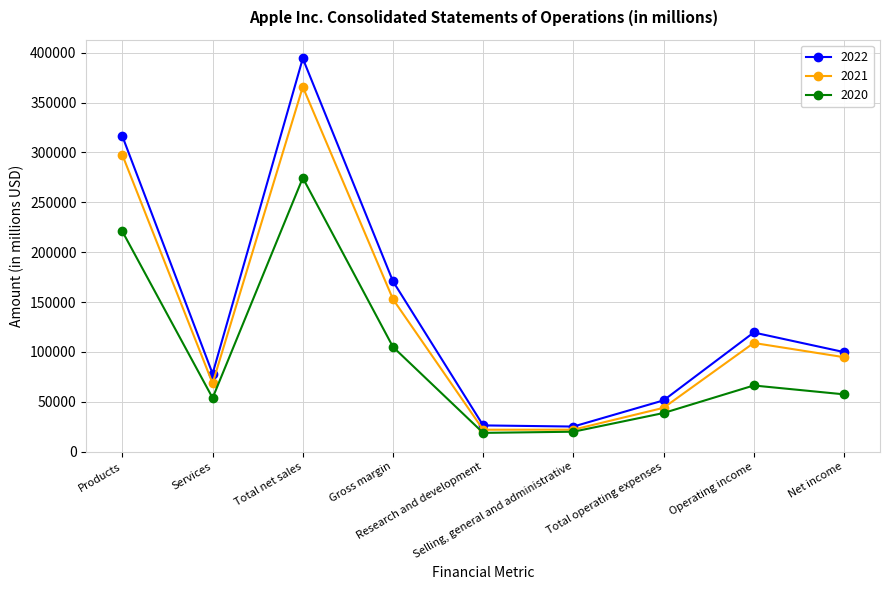

What is the value of the 2020 point at the 7th from the left?

38668